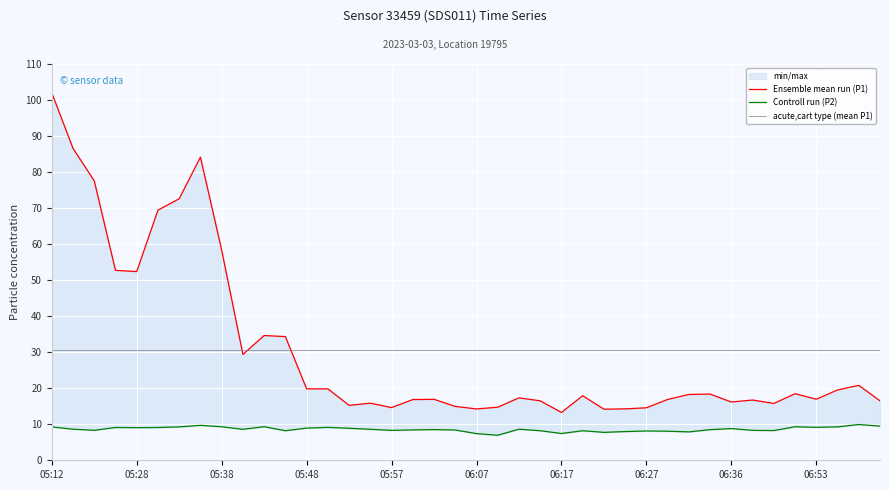

Reading right to left, transcribe all the data shown in this chart.

P1: 07:00=16.5	06:58=20.8	06:55=19.5	06:53=16.9	06:44=18.5	06:41=15.8	06:39=16.7	06:36=16.2	06:34=18.4	06:32=18.3	06:29=16.9	06:27=14.6	06:24=14.3	06:22=14.2	06:19=17.9	06:17=13.3	06:14=16.5	06:12=17.3	06:10=14.7	06:07=14.2	06:05=14.9	06:02=16.9	06:00=16.9	05:57=14.6	05:55=15.8	05:52=15.2	05:50=19.8	05:48=19.8	05:45=34.3	05:43=34.6	05:40=29.4	05:38=58.3	05:35=84.2	05:33=72.6	05:30=69.4	05:28=52.4	05:26=52.7	05:23=77.6	05:21=86.6	05:12=102.0
P2: 07:00=9.5	06:58=9.9	06:55=9.3	06:53=9.2	06:44=9.3	06:41=8.2	06:39=8.3	06:36=8.8	06:34=8.5	06:32=7.9	06:29=8.1	06:27=8.1	06:24=8.0	06:22=7.8	06:19=8.2	06:17=7.4	06:14=8.2	06:12=8.6	06:10=7.0	06:07=7.4	06:05=8.4	06:02=8.5	06:00=8.4	05:57=8.3	05:55=8.6	05:52=8.9	05:50=9.1	05:48=8.9	05:45=8.2	05:43=9.3	05:40=8.6	05:38=9.3	05:35=9.7	05:33=9.3	05:30=9.1	05:28=9.1	05:26=9.1	05:23=8.3	05:21=8.6	05:12=9.2